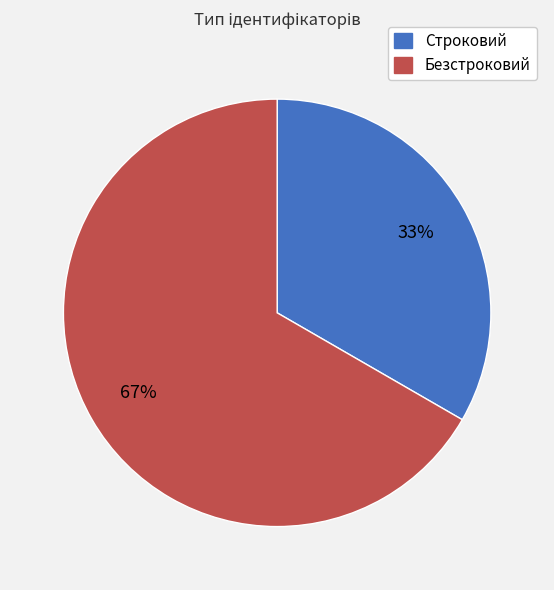

To the nearest percent, what portion does Строковий represent?

33%